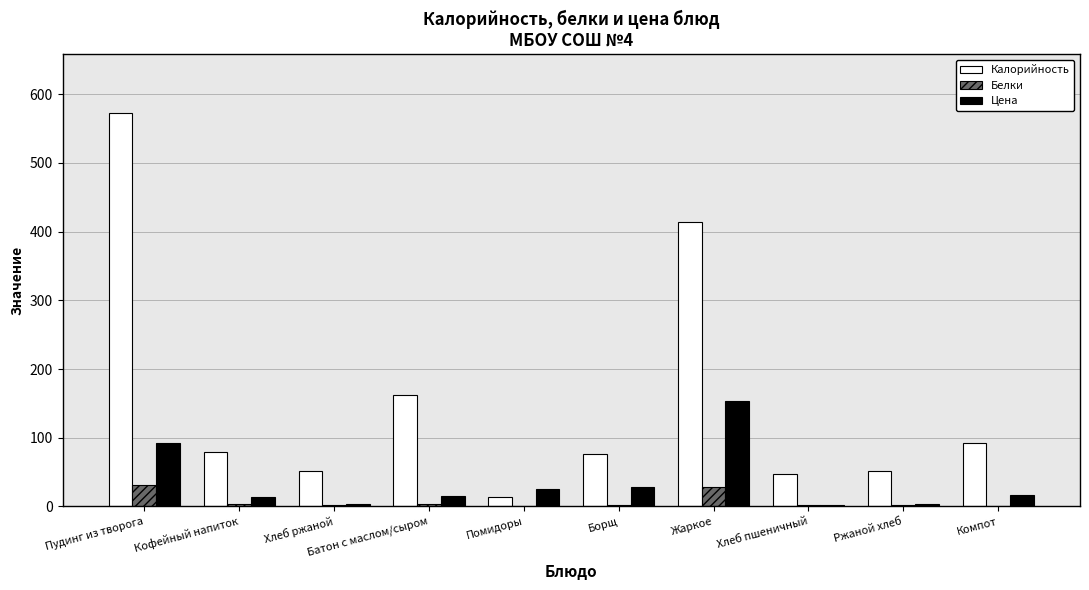

Are the bars grouped side by side (vs. stacked)?

Yes